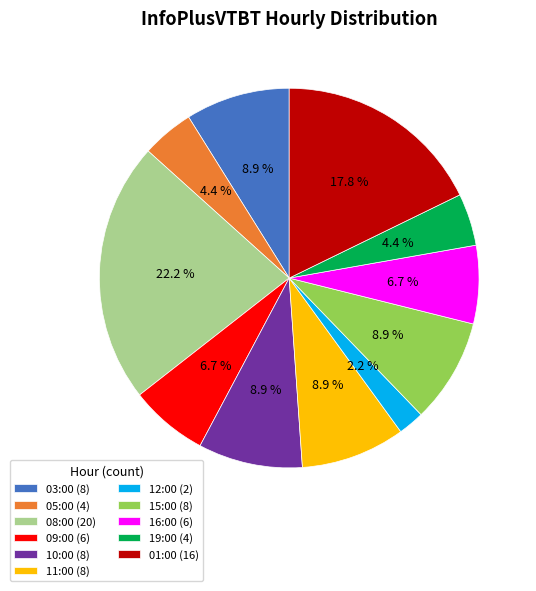

Do 01:00 and 10:00 together represent more than half of the pie?

No